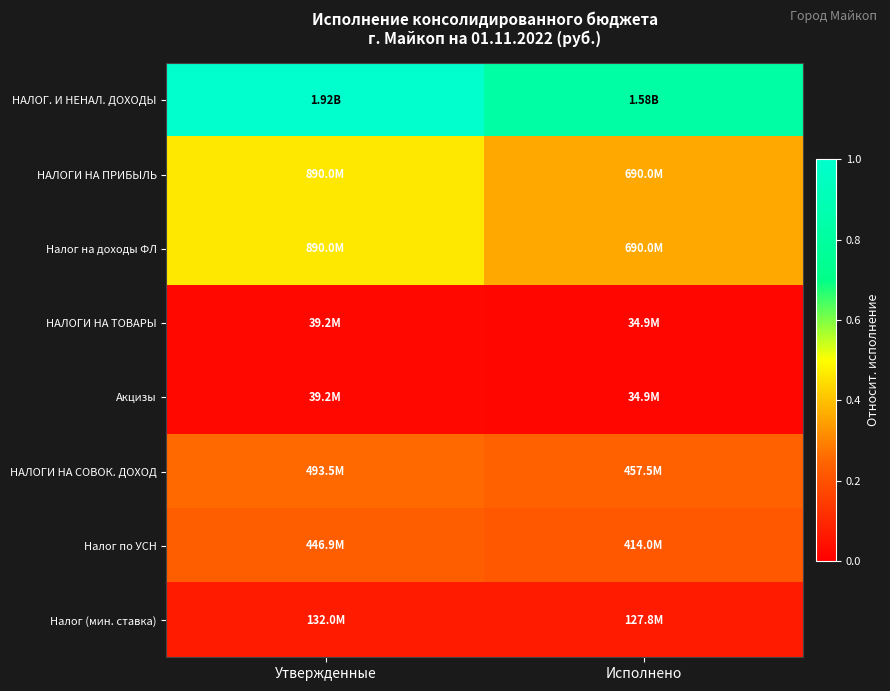

Count the number of data series in this chart.

8